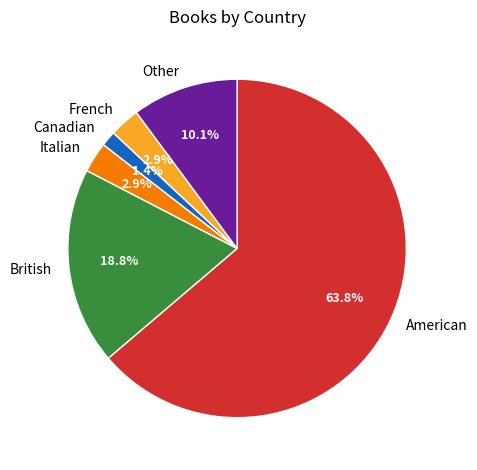

How many slices are in this pie chart?

6